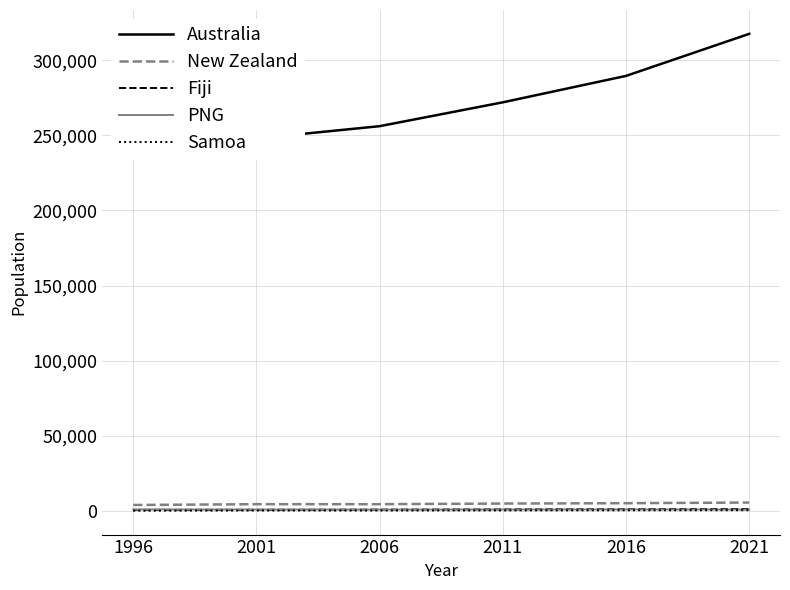

Is it true that PNG equals 770 at 2006?

True